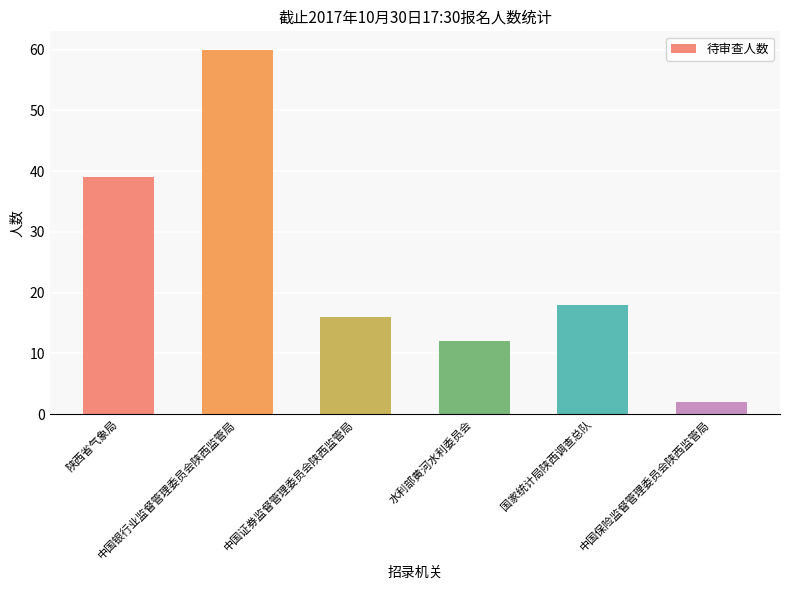

What is the sum of all values?

147